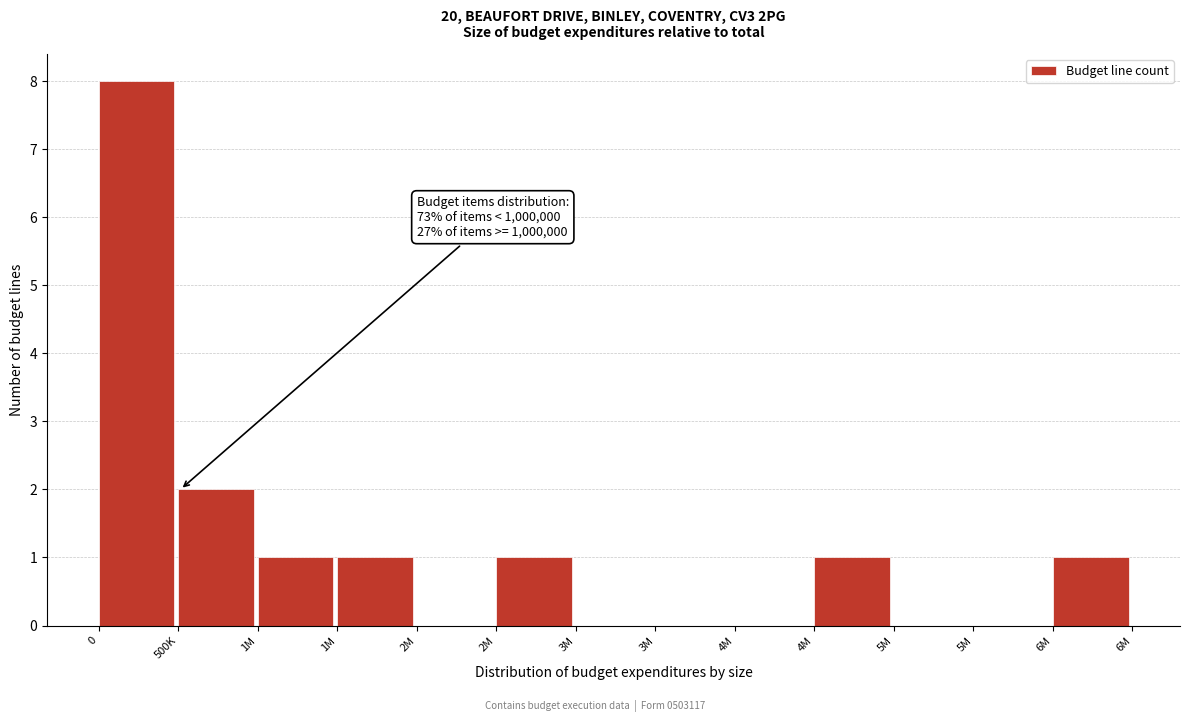

How many distinct data groups are displayed?

1